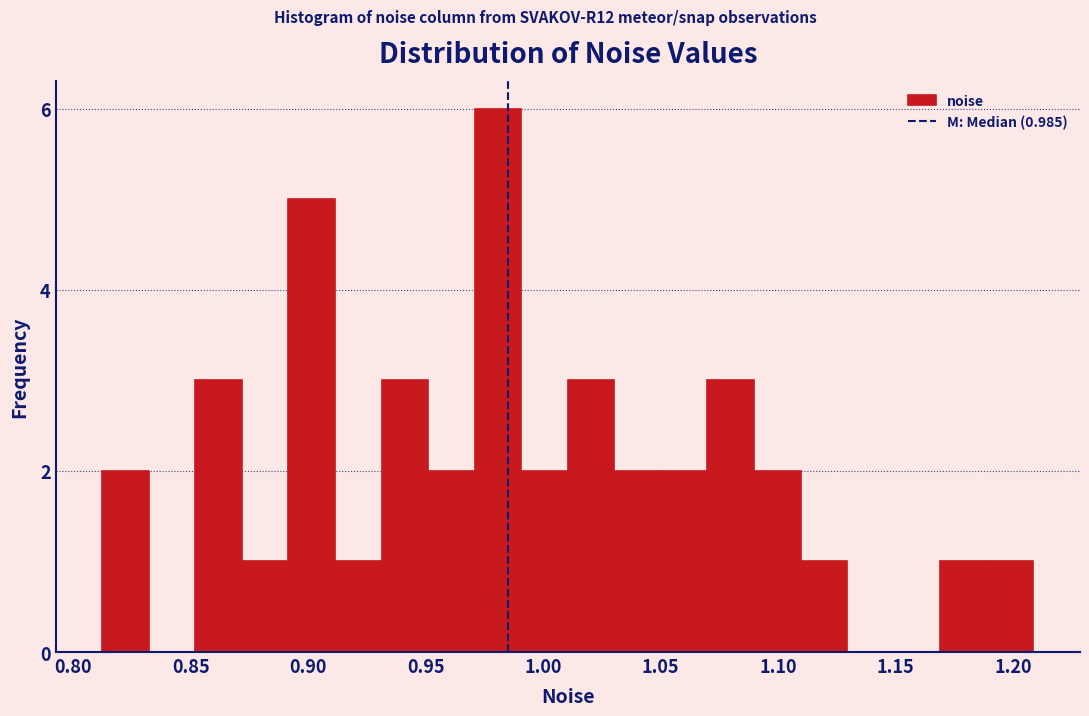

Read against the x-axis, roughly where is the centre of the tallest bar?

0.980